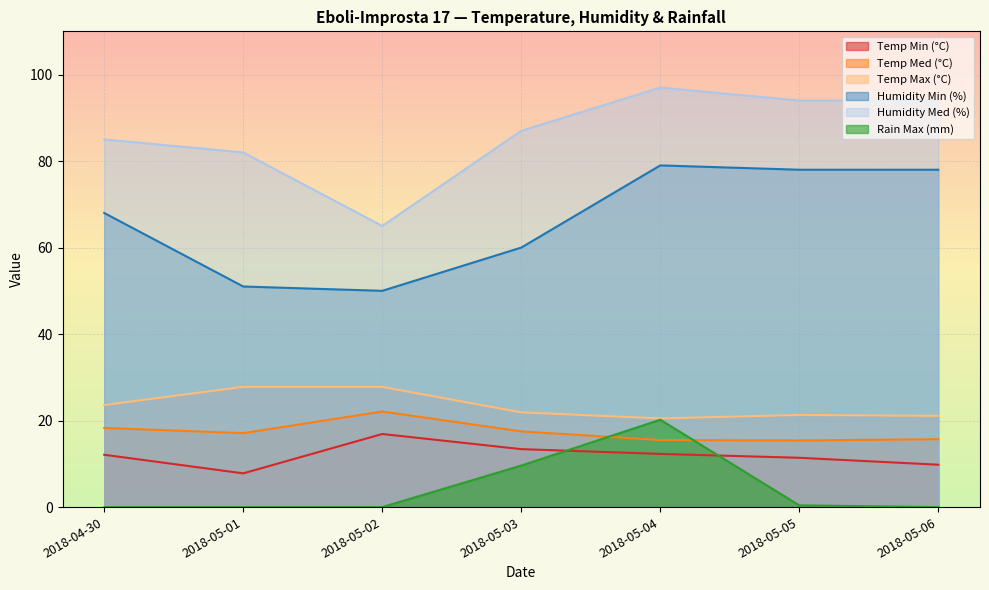

How many times do Rain Max (mm) and Temp Med (°C) cross each other?

2